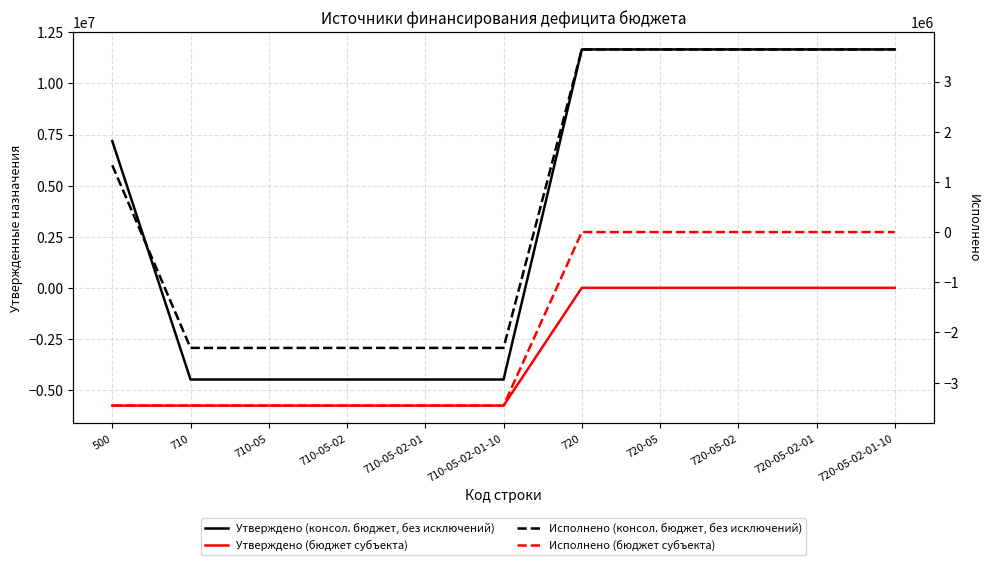

Reading left to right, extract all data points from this chart.

Утверждено (консол. бюджет, без исключений): 500=7178200.0	710=-4485400.0	710-05=-4485400.0	710-05-02=-4485400.0	710-05-02-01=-4485400.0	710-05-02-01-10=-4485400.0	720=11663600.0	720-05=11663600.0	720-05-02=11663600.0	720-05-02-01=11663600.0	720-05-02-01-10=11663600.0
Утверждено (бюджет субъекта): 500=-5763200.0	710=-5763200.0	710-05=-5763200.0	710-05-02=-5763200.0	710-05-02-01=-5763200.0	710-05-02-01-10=-5763200.0	720=0.0	720-05=0.0	720-05-02=0.0	720-05-02-01=0.0	720-05-02-01-10=0.0
Исполнено (консол. бюджет, без исключений): 500=1331819.2	710=-2307909.8	710-05=-2307909.8	710-05-02=-2307909.8	710-05-02-01=-2307909.8	710-05-02-01-10=-2307909.8	720=3639728.9	720-05=3639728.9	720-05-02=3639728.9	720-05-02-01=3639728.9	720-05-02-01-10=3639728.9
Исполнено (бюджет субъекта): 500=-3457900.0	710=-3457900.0	710-05=-3457900.0	710-05-02=-3457900.0	710-05-02-01=-3457900.0	710-05-02-01-10=-3457900.0	720=0.0	720-05=0.0	720-05-02=0.0	720-05-02-01=0.0	720-05-02-01-10=0.0